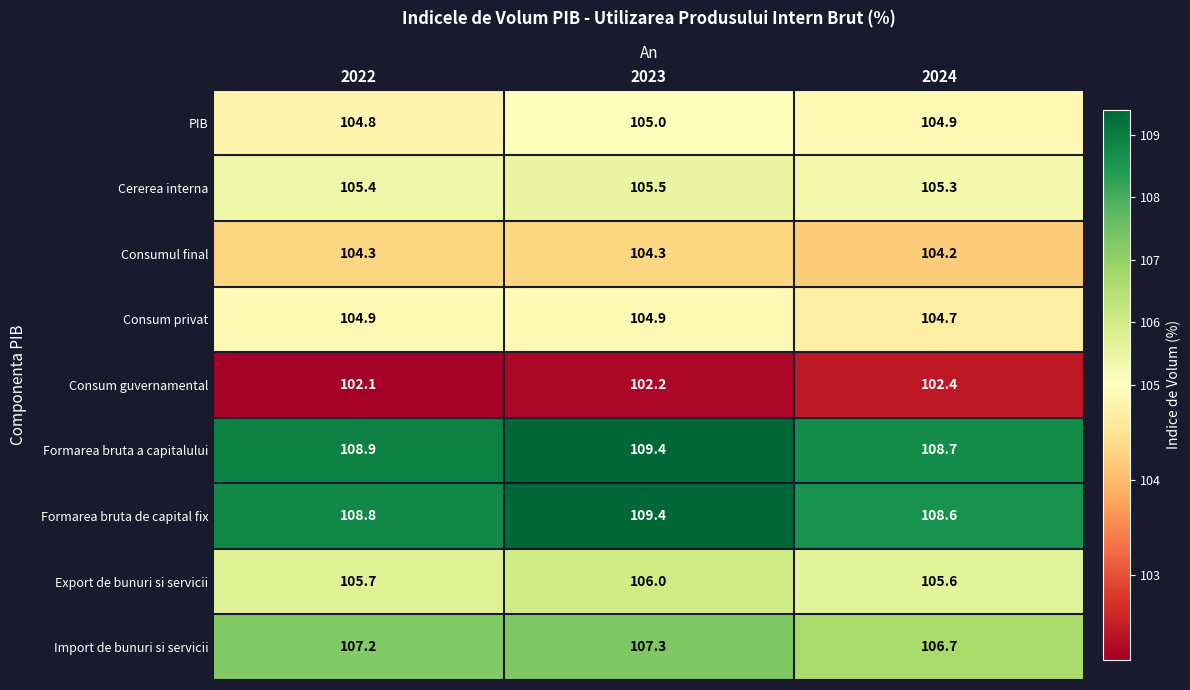

What is the greatest value displayed?

109.4